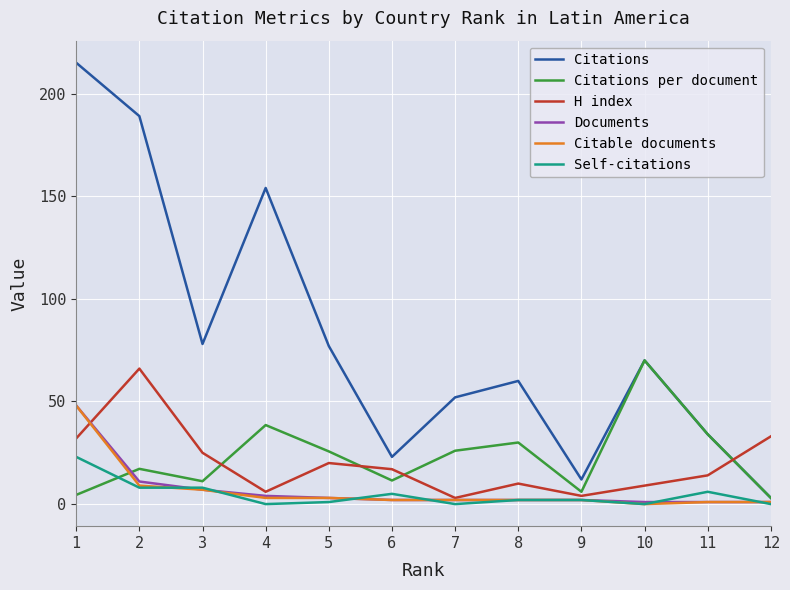

Read the Self-citations value at 11.

6.0